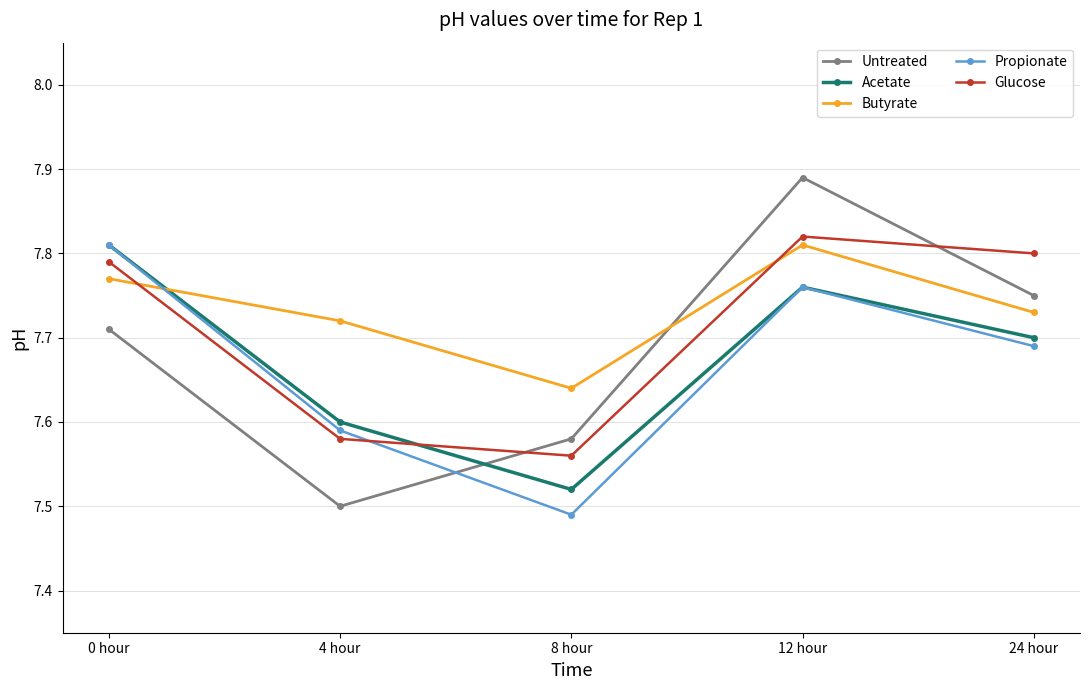

Which series ends up on top after the final intersection of Propionate and Butyrate?

Butyrate